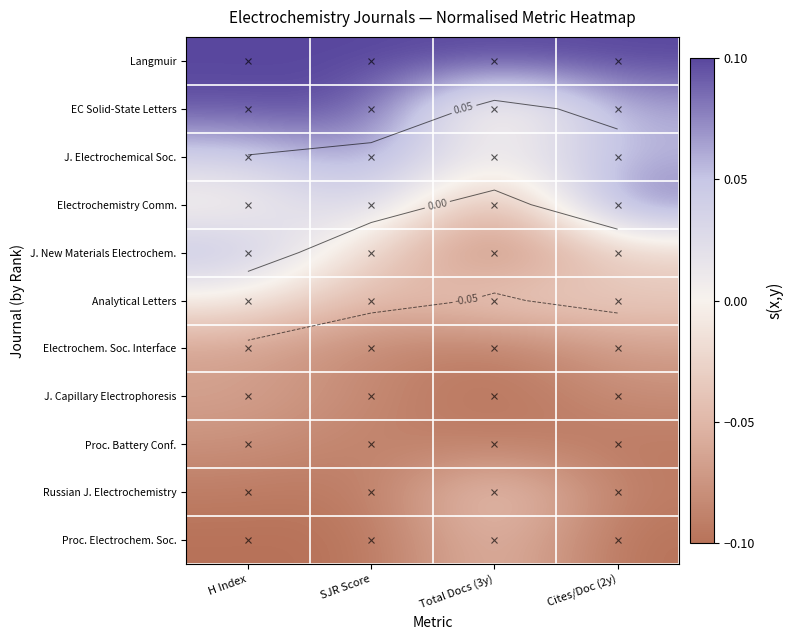

Rank the series at H Index from lowest to highest value.

Proc. Electrochem. Soc., Russian J. Electrochemistry, Proc. Battery Conf., Electrochem. Soc. Interface, J. Capillary Electrophoresis, Electrochemistry Comm., Analytical Letters, J. Electrochemical Soc., J. New Materials Electrochem., EC Solid-State Letters, Langmuir